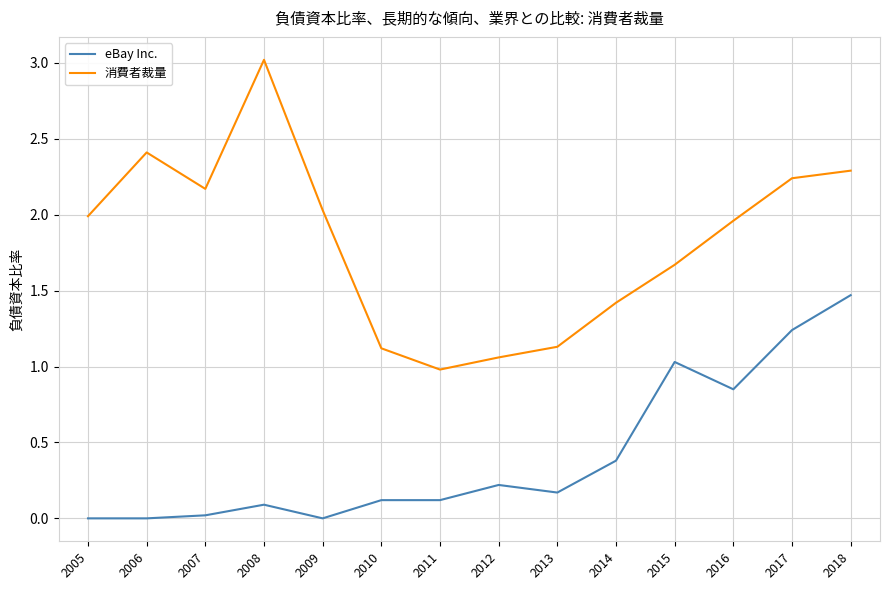

What is the sum of the 消費者裁量 values at 2014 and 2011?

2.4